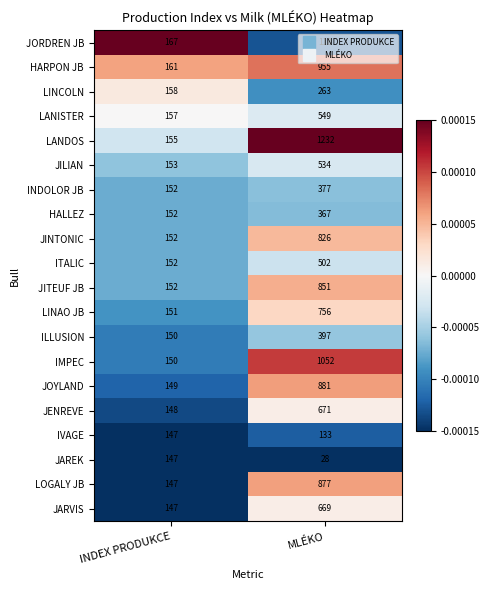

What is the greatest value displayed?

1232